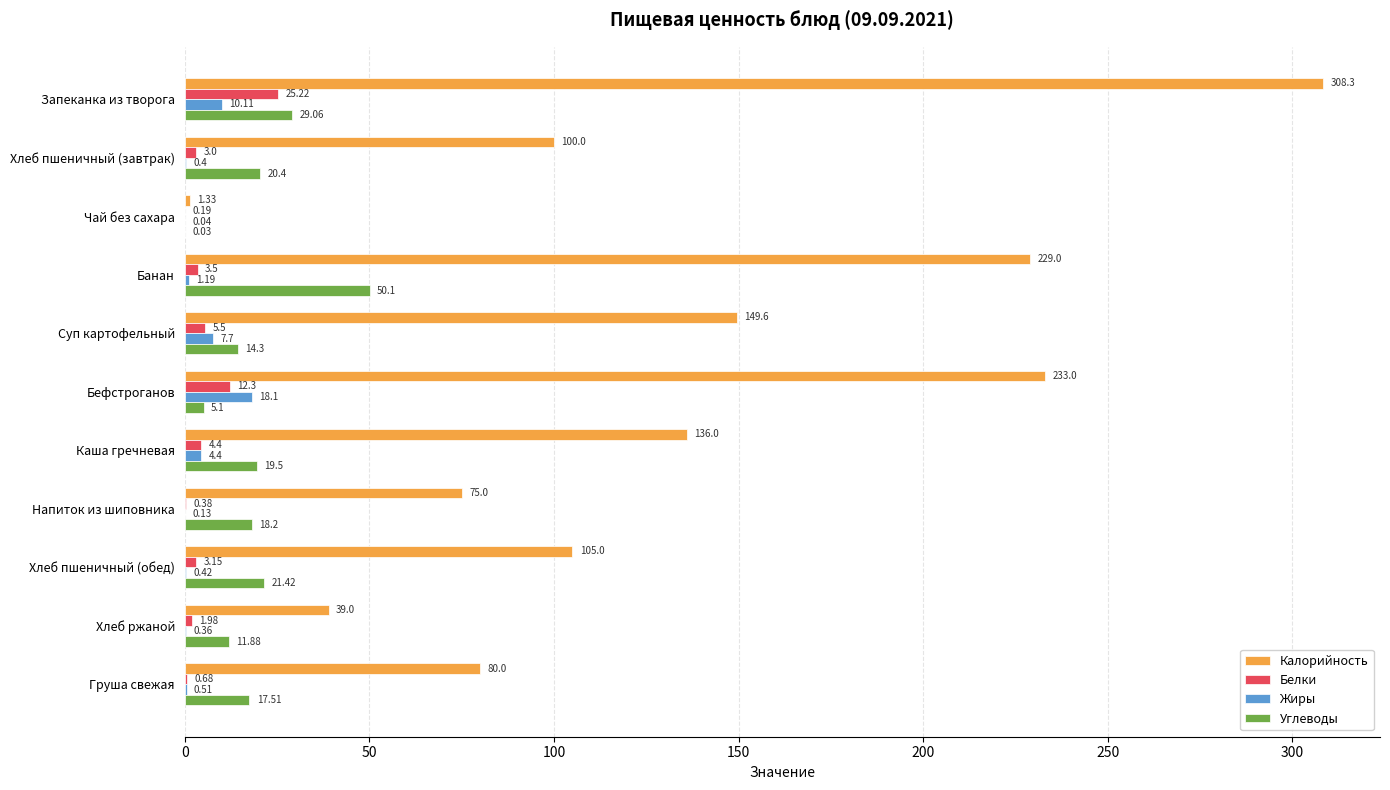

At which category does the chart reach its peak across all series?

Запеканка из творога